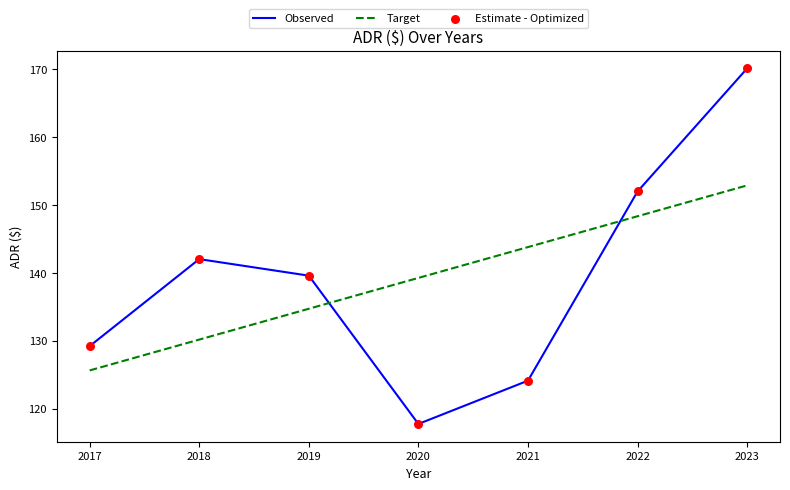

What is the difference between the highest and lowest values at 2018?

11.9